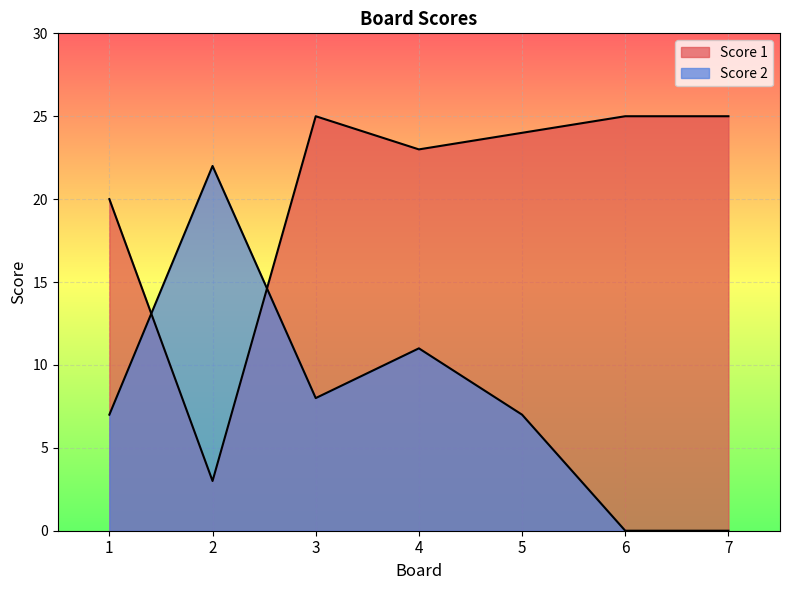

Reading left to right, what are all the values shown in this chart?

Score 1: 20	3	25	23	24	25	25
Score 2: 7	22	8	11	7	0	0